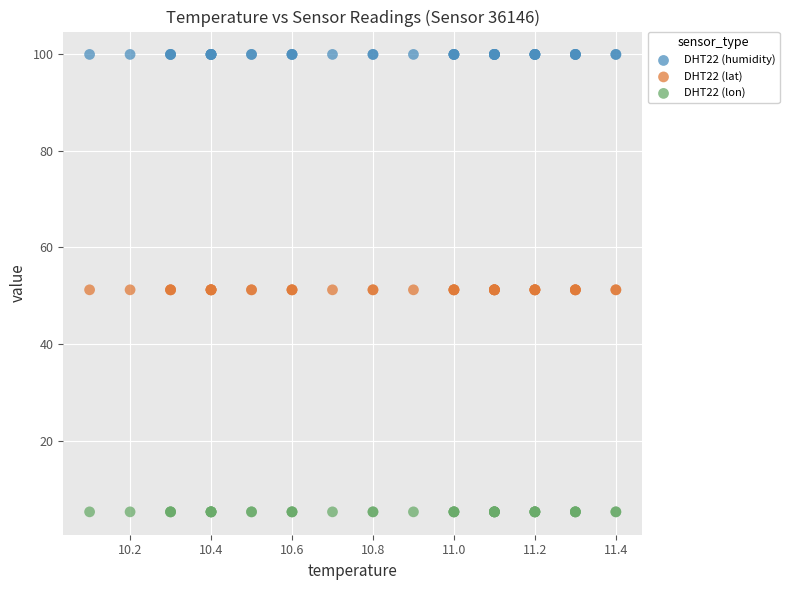

Which series reaches the minimum Y coordinate?

DHT22 (lon)